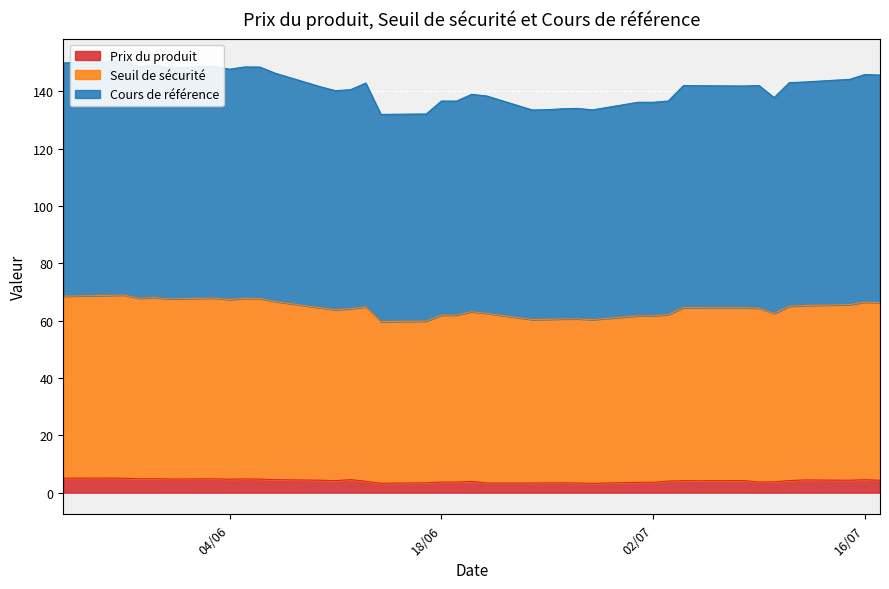

Is the value of Seuil de sécurité at 2024-07-10 greater than the value of Prix du produit at 2024-06-28?

Yes